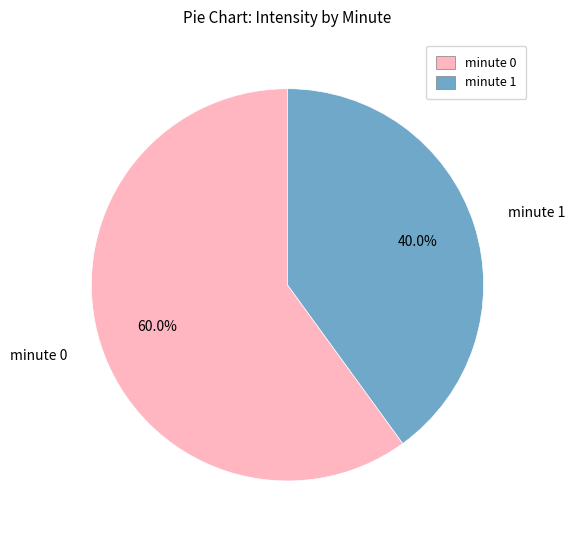

Is there any slice that represents more than half of the pie?

Yes